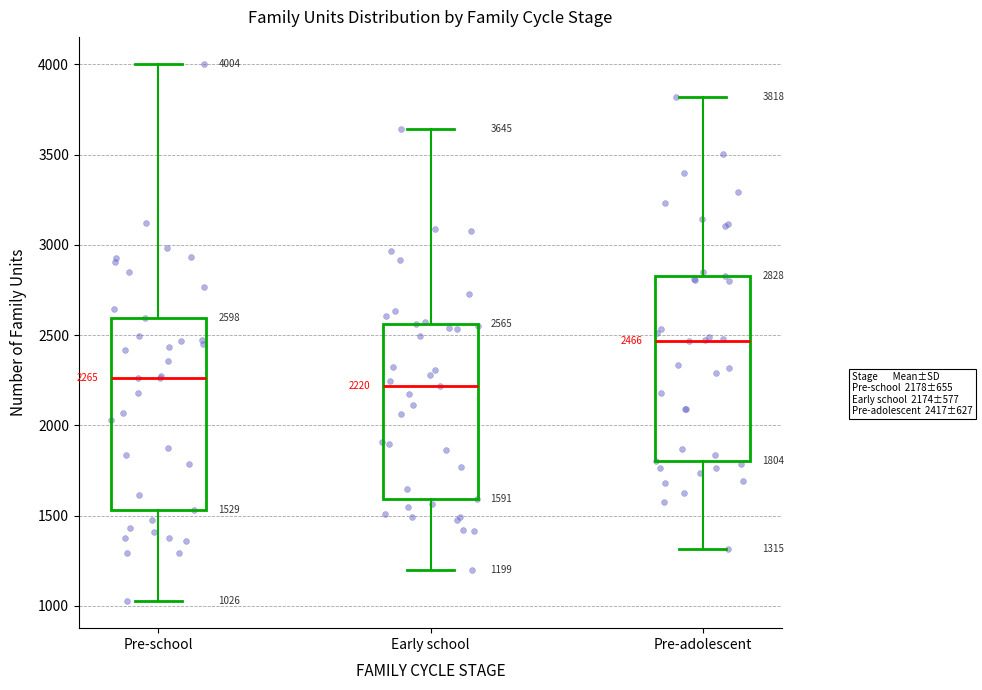

Which box has the highest median line?

Pre-adolescent